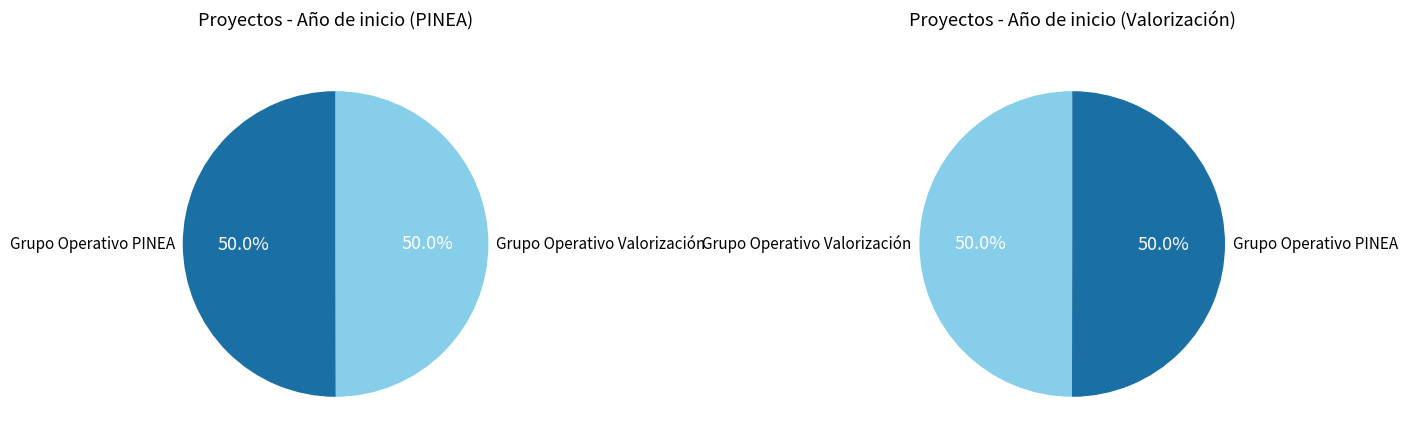

To the nearest percent, what percentage of the pie is Grupo Operativo Valorización?

50%